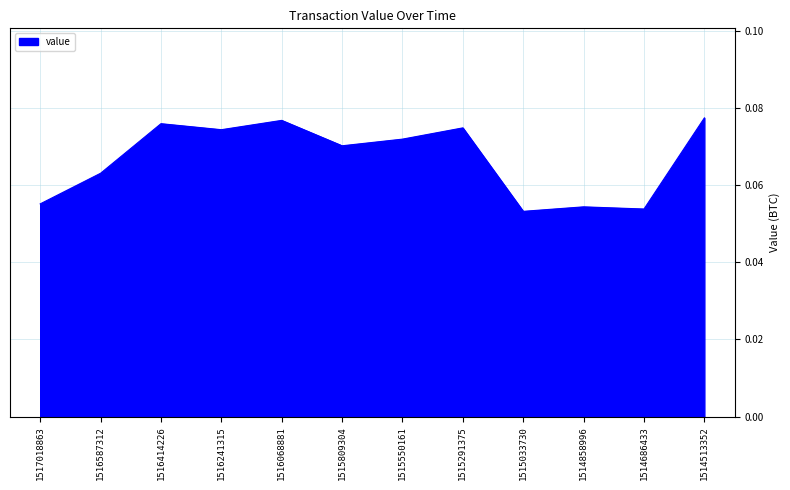

Which has a higher value, 1516068881 or 1515033730?

1516068881